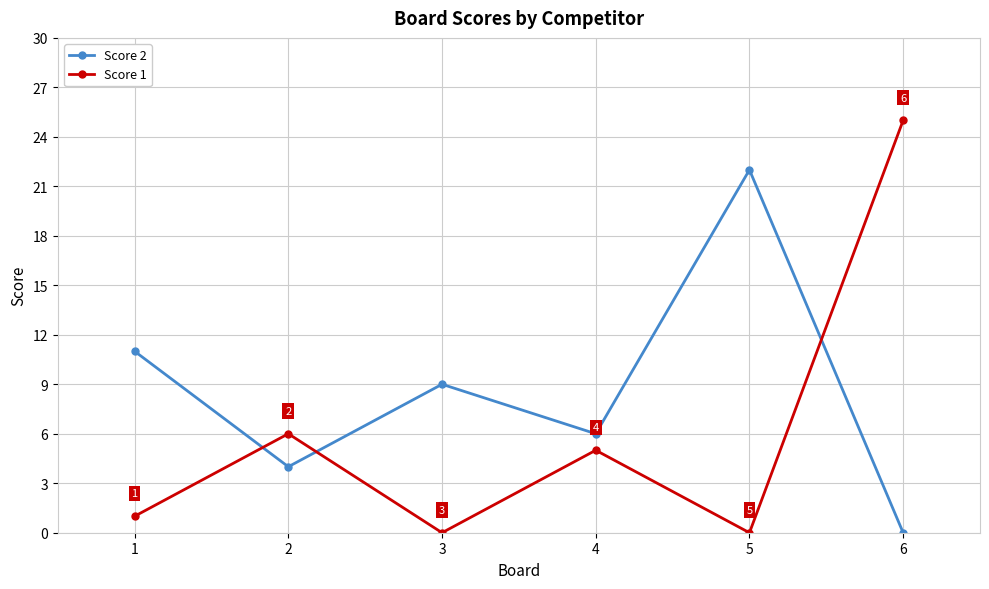

How many intersections are there between Score 1 and Score 2?

3